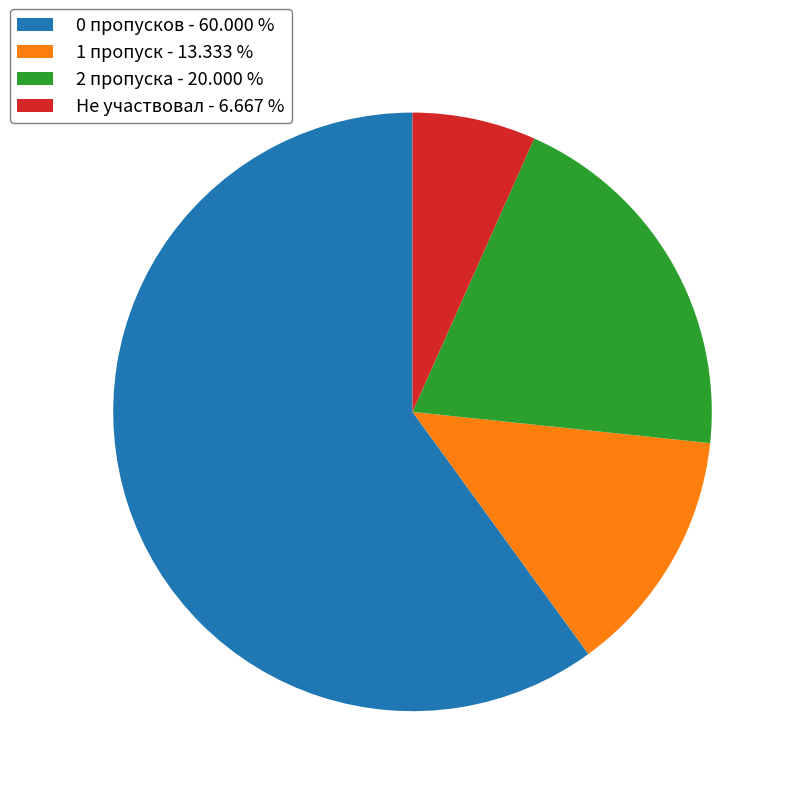

Does 0 пропусков - 60.000 % account for over 50% of the chart?

Yes